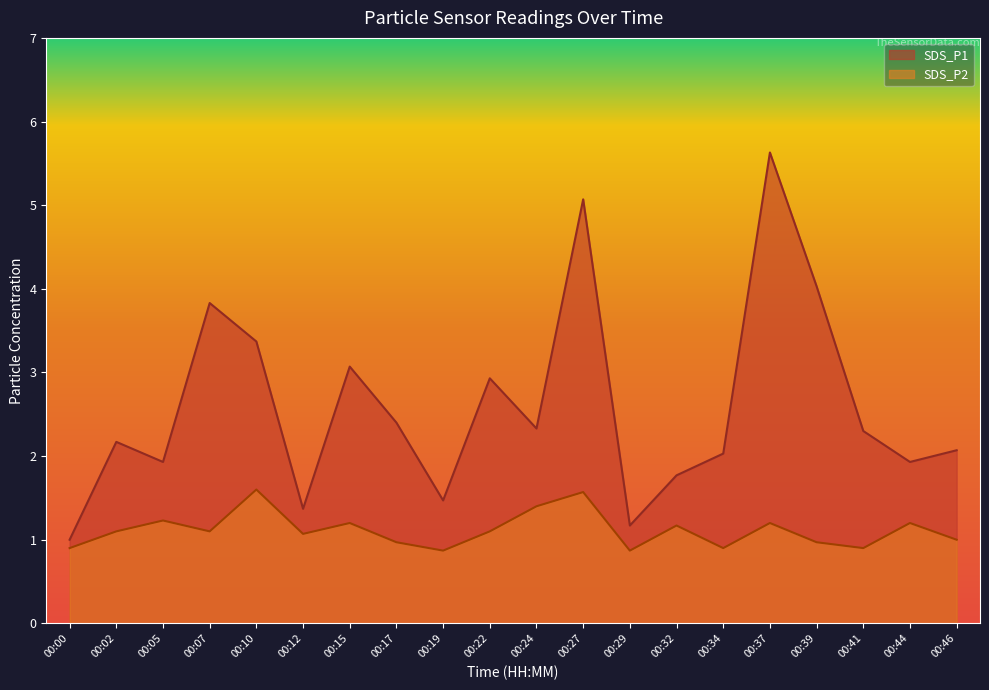

What is the value of the SDS_P2 point at the 20th from the left?

1.0